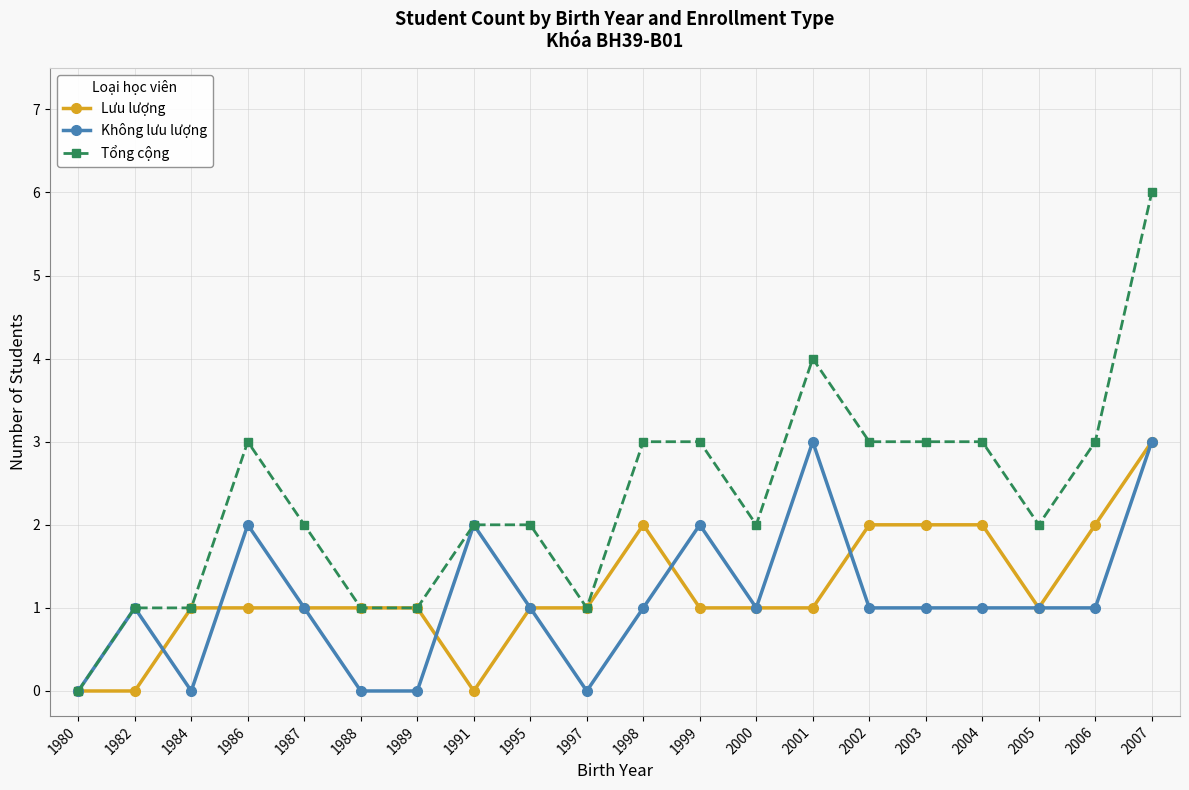

Is the value of Không lưu lượng at 1982 greater than the value of Tổng cộng at 2007?

No